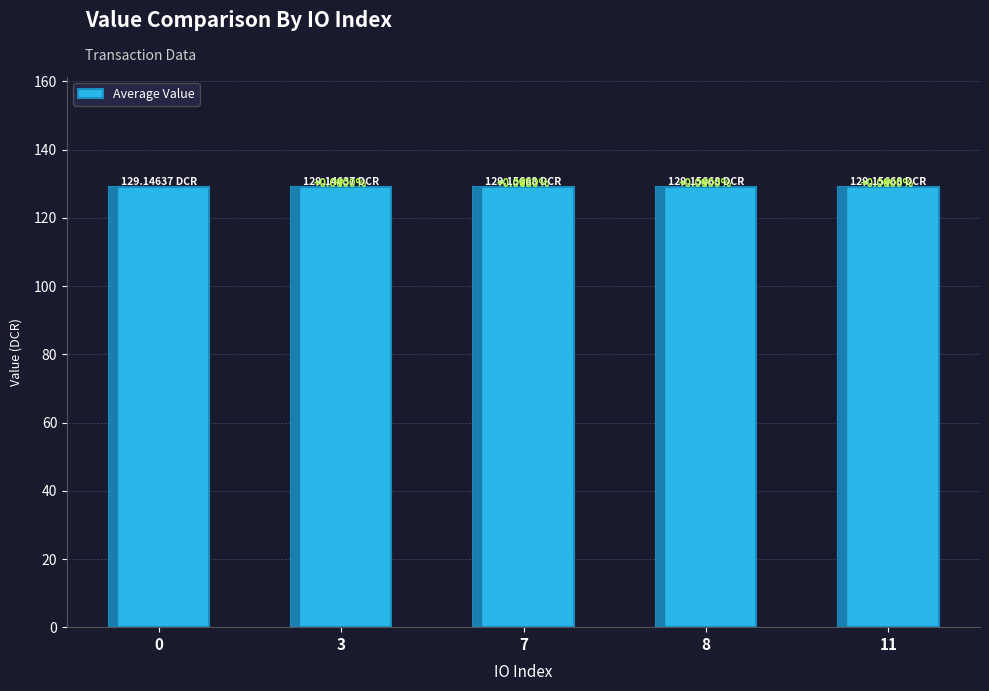

Reading left to right, what are all the values shown in this chart?

129.1	129.1	129.2	129.2	129.2